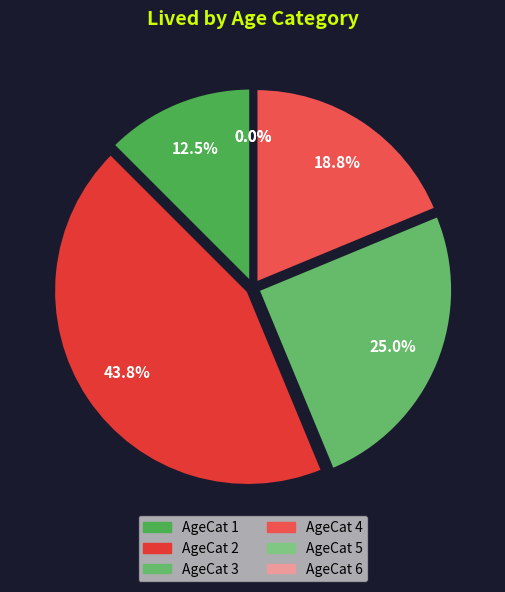

What percentage is NOT represented by AgeCat 6?

100.0%